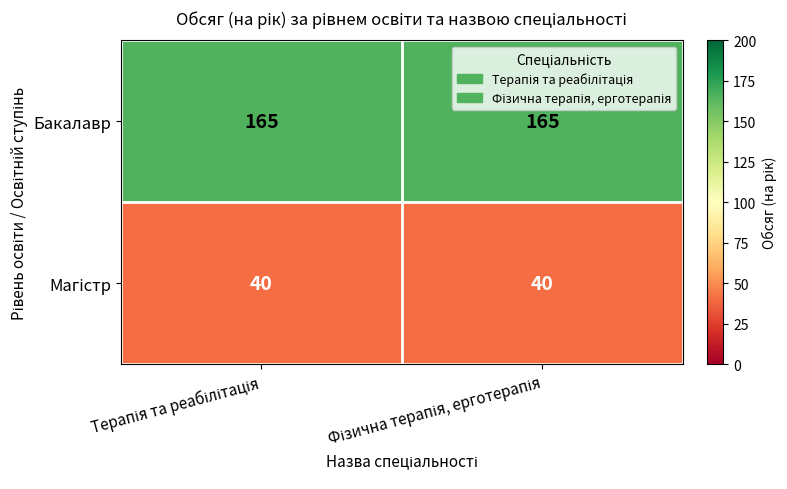

Which series has the largest total across all categories?

Бакалавр